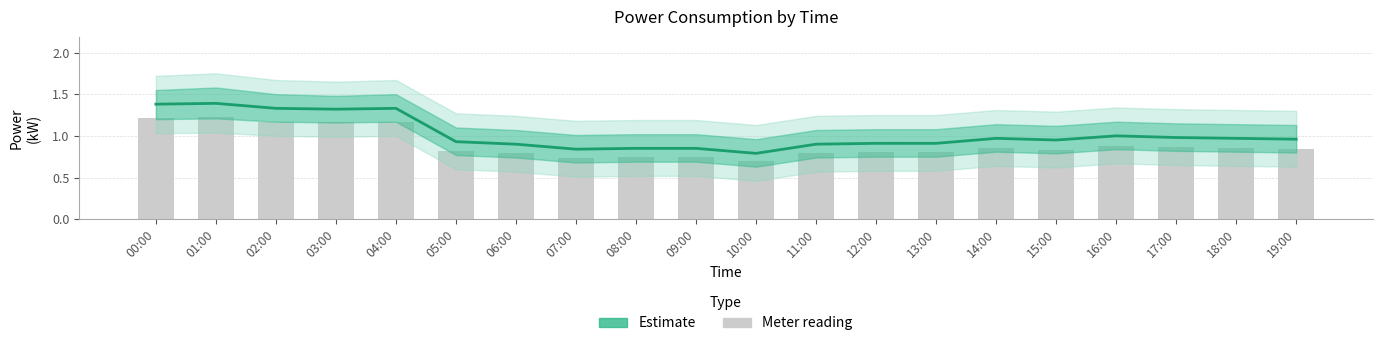

What is the difference between the second highest and second lowest values in the power series?

0.5